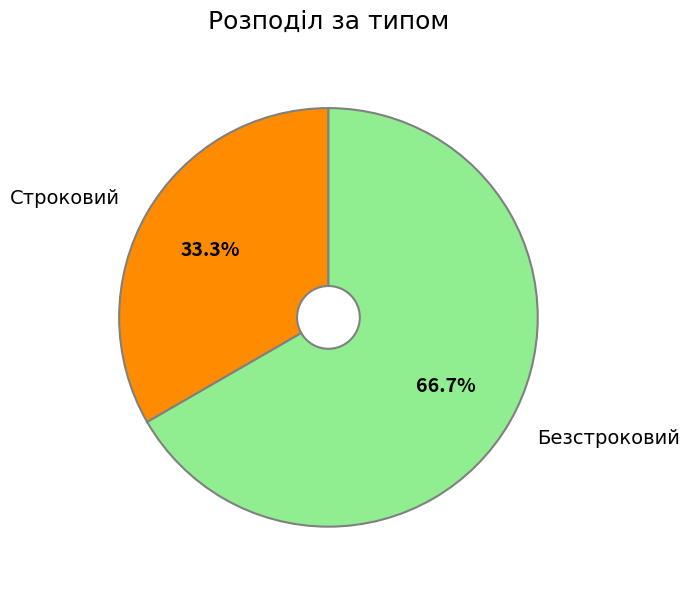

Is it true that Строковий is 46% of the pie?

False